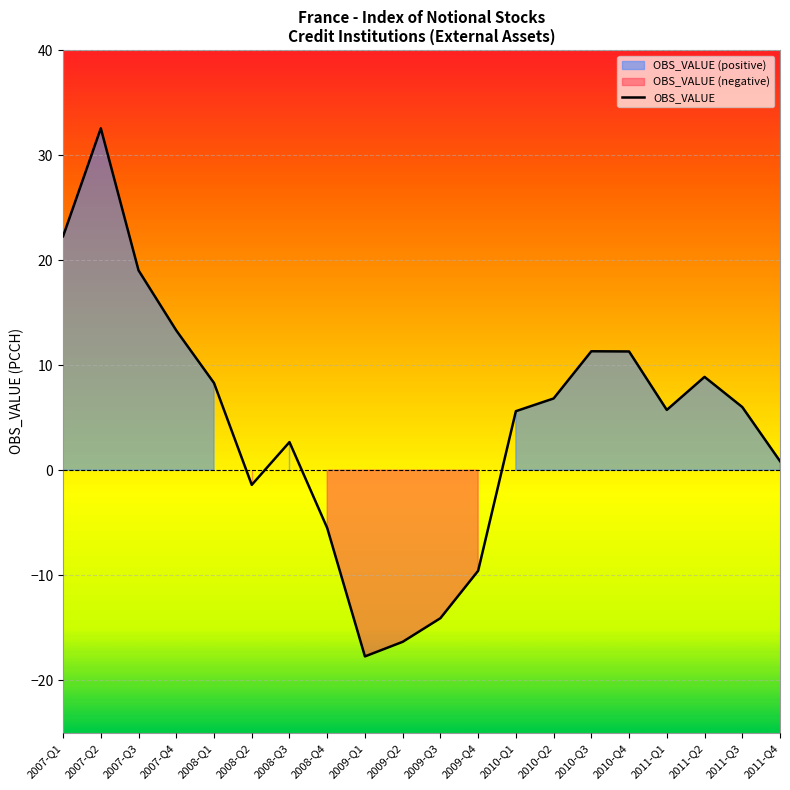

How many values are above zero?

14